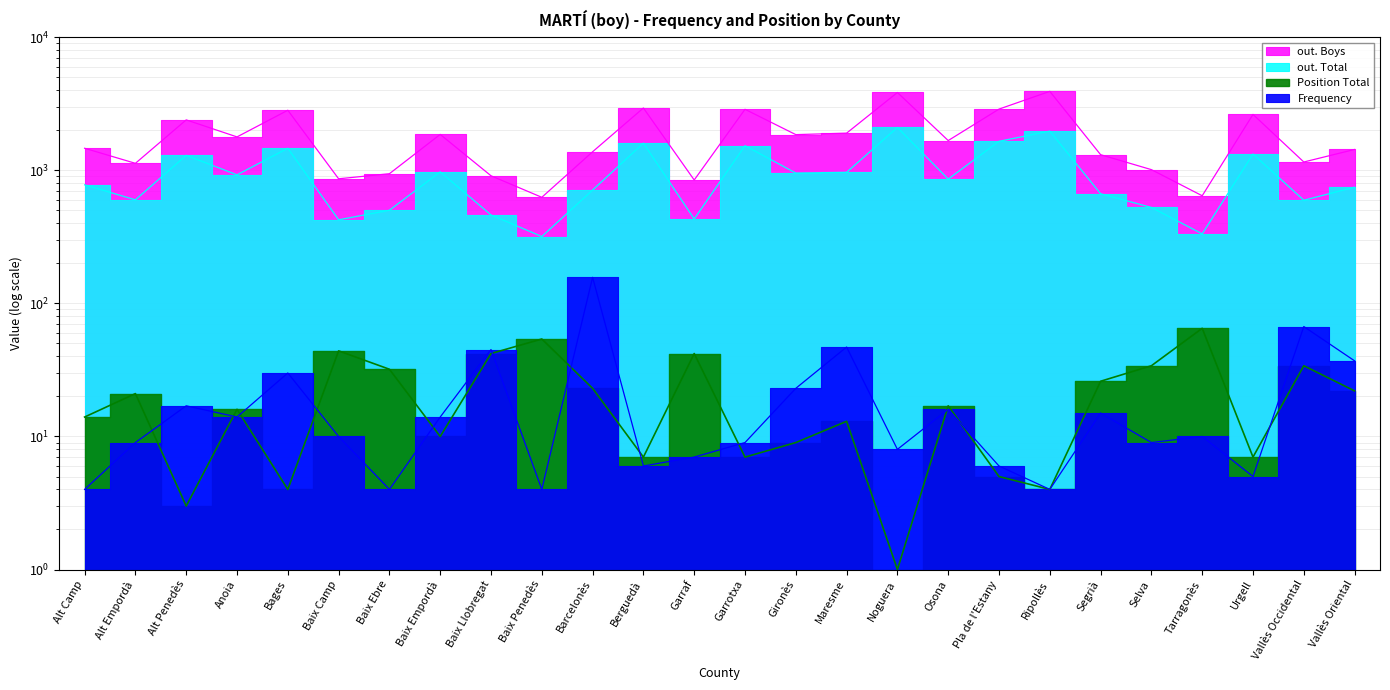

What is the difference between the second highest and second lowest values in the Position Total series?

51